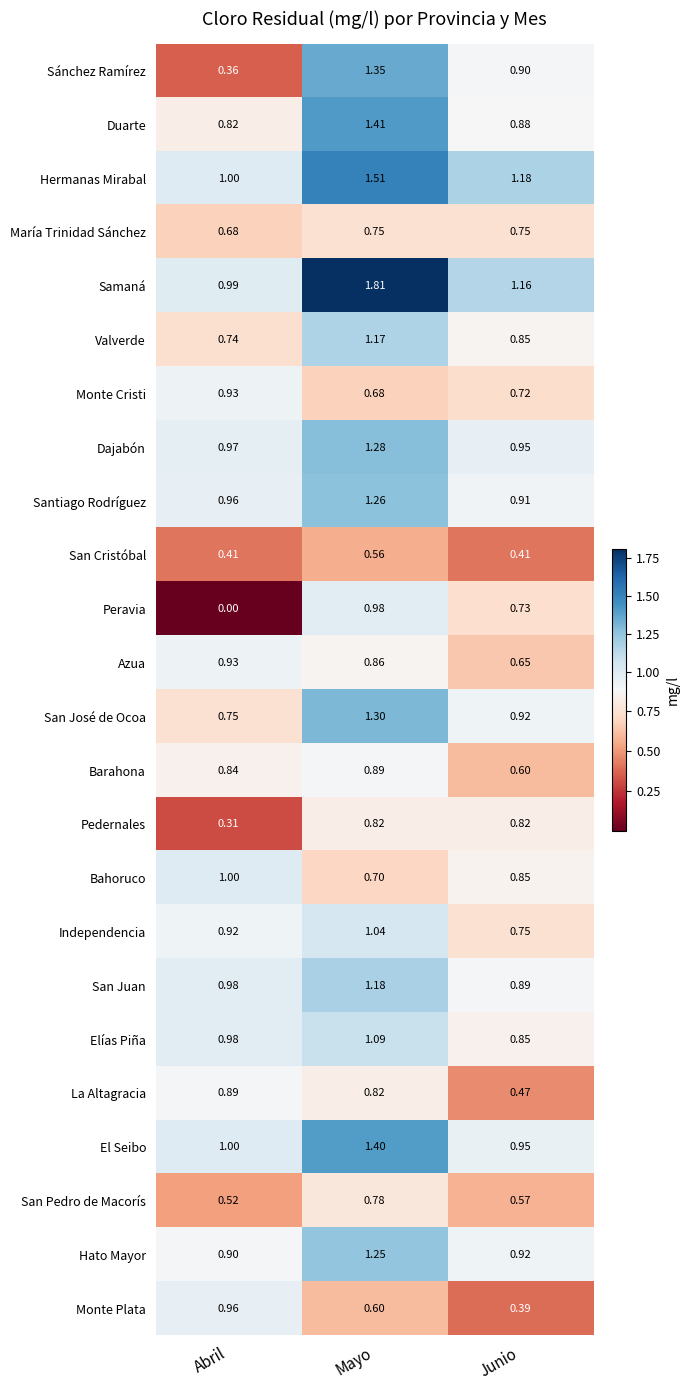

Which series changed the most between Abril and Junio?

Peravia